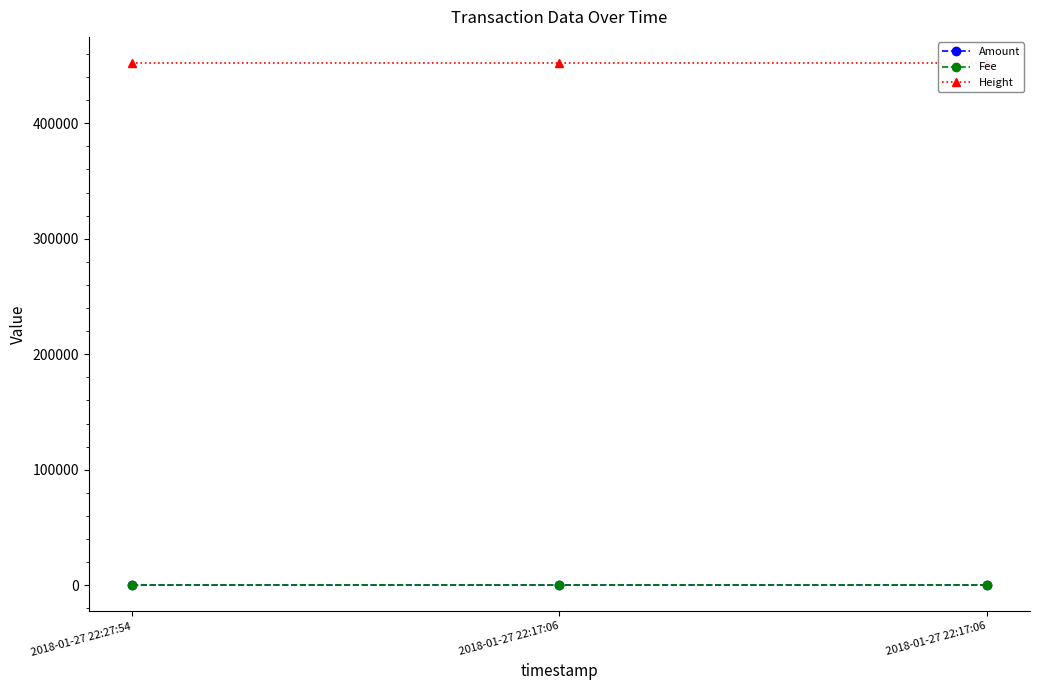

What is the minimum value for Fee?

1